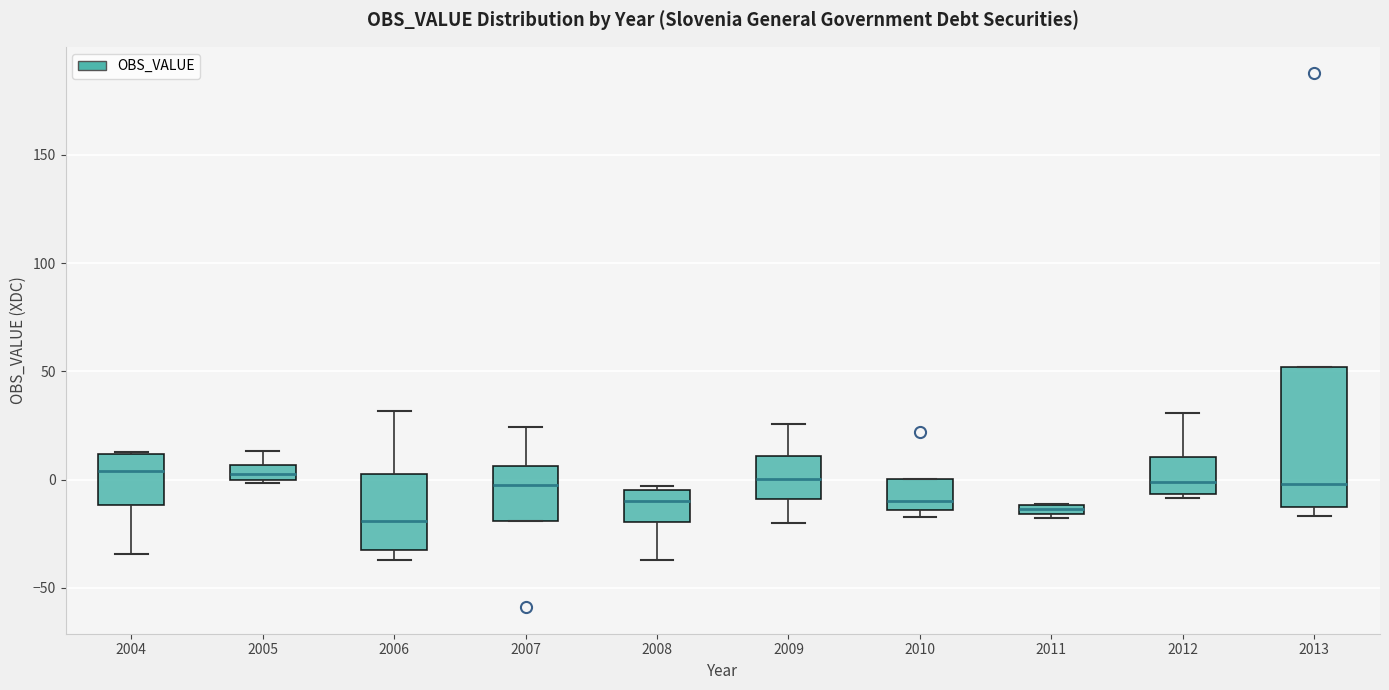

Where does the median line of the box at x = 2010 sit on the y-axis? The values are not printed on the chart, so give them approximately, as read against the axis.

-10